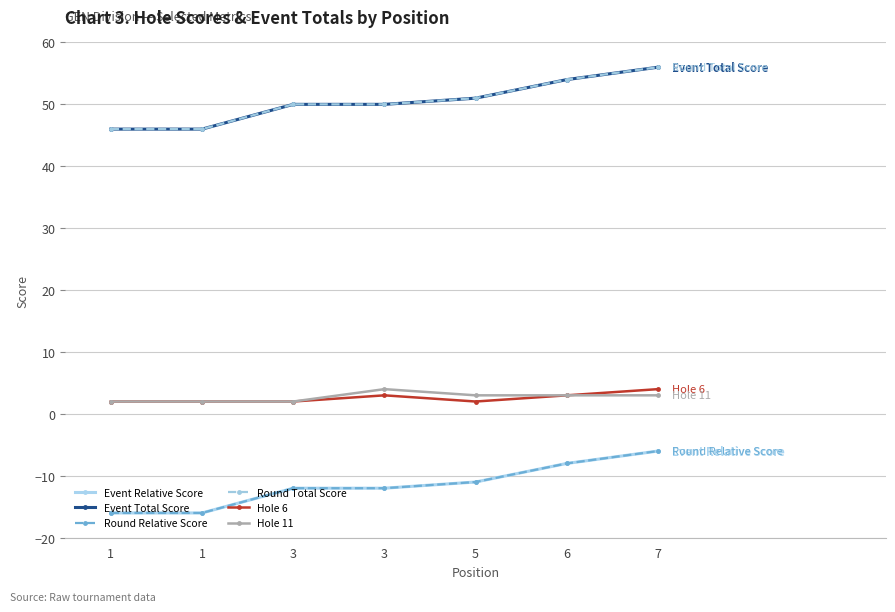

What is the minimum value shown in the chart?

-16